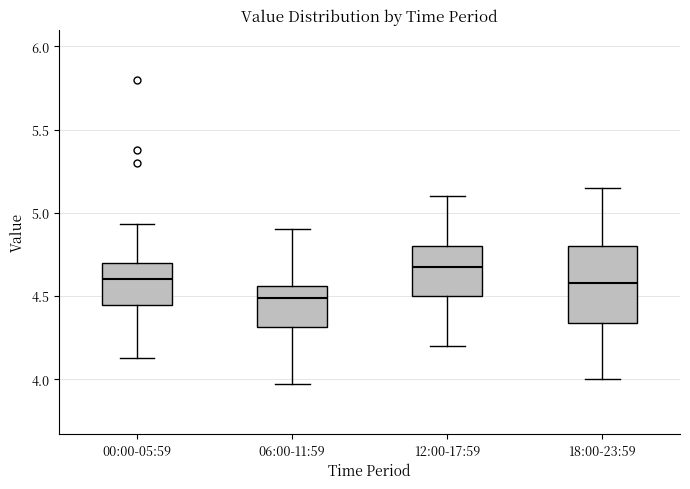

Which box is the tallest, from its lower edge to its upper edge?

18:00-23:59